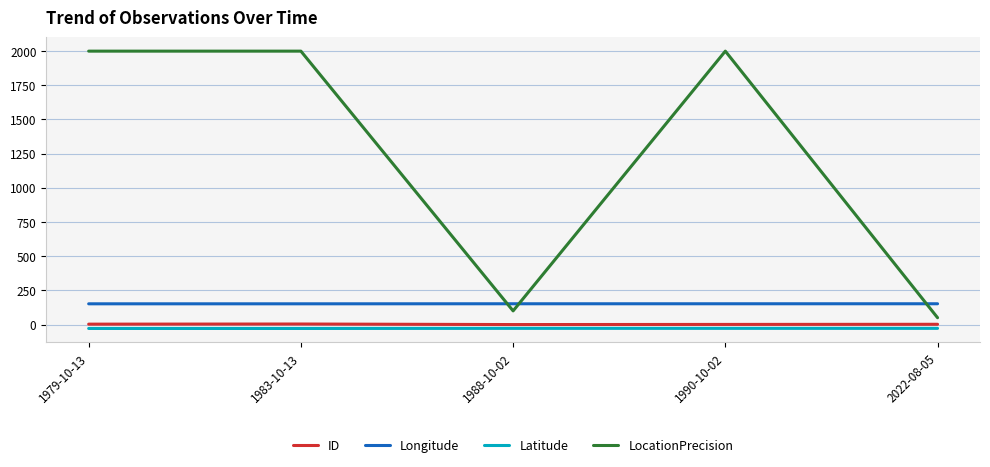

How many series are shown in this chart?

4